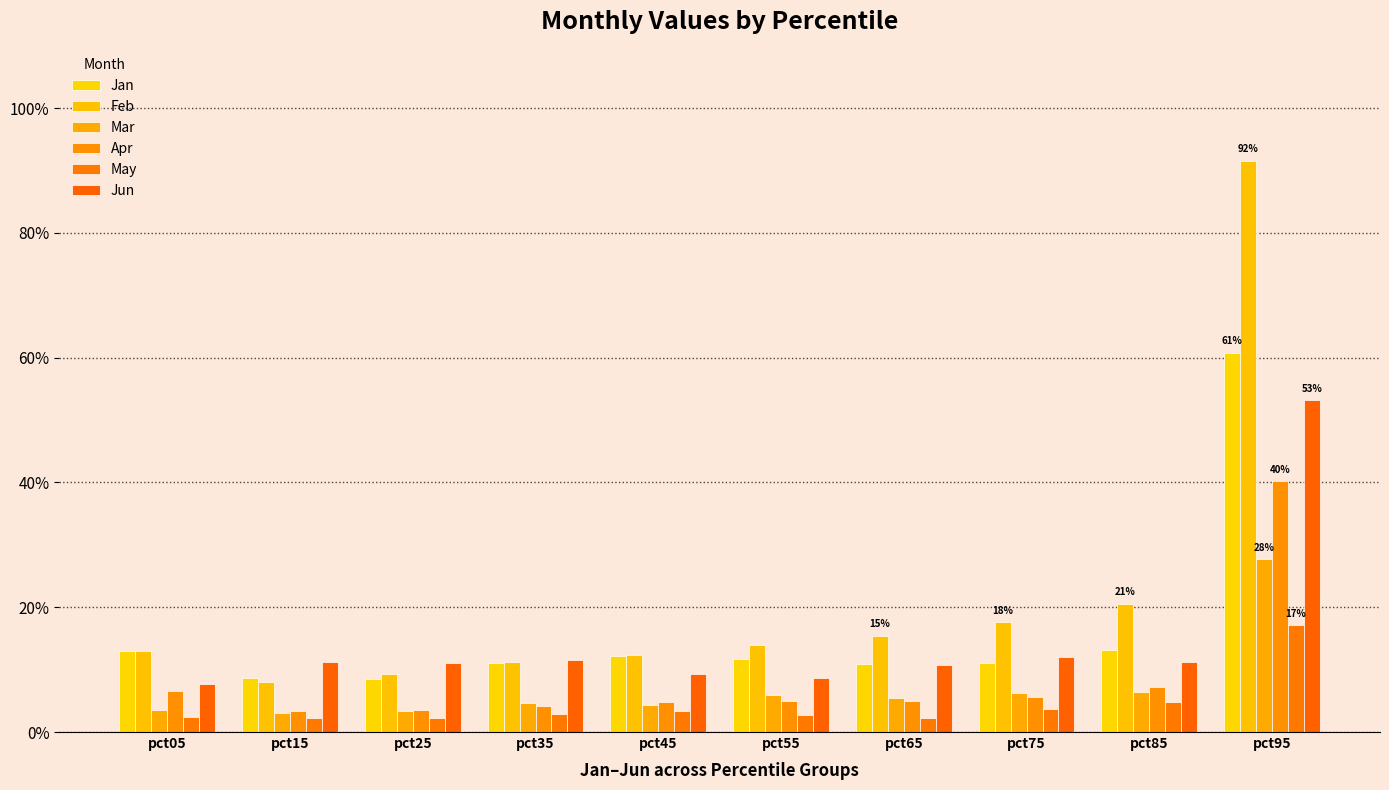

Which category has the lowest value in the Jun series?

pct05